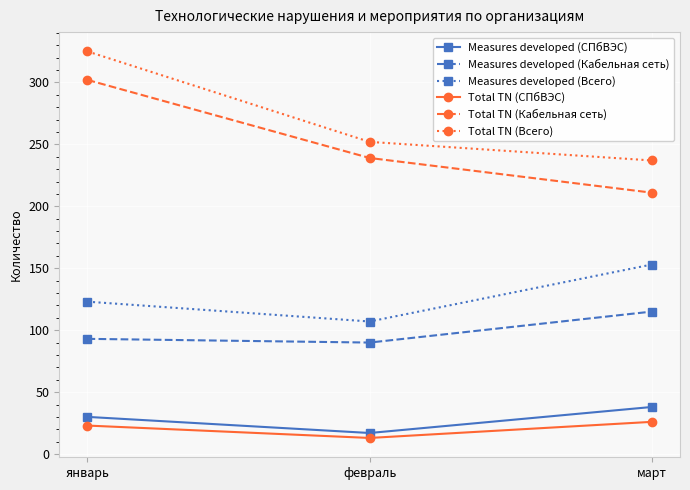

At which category is the sum across all series the highest?

январь